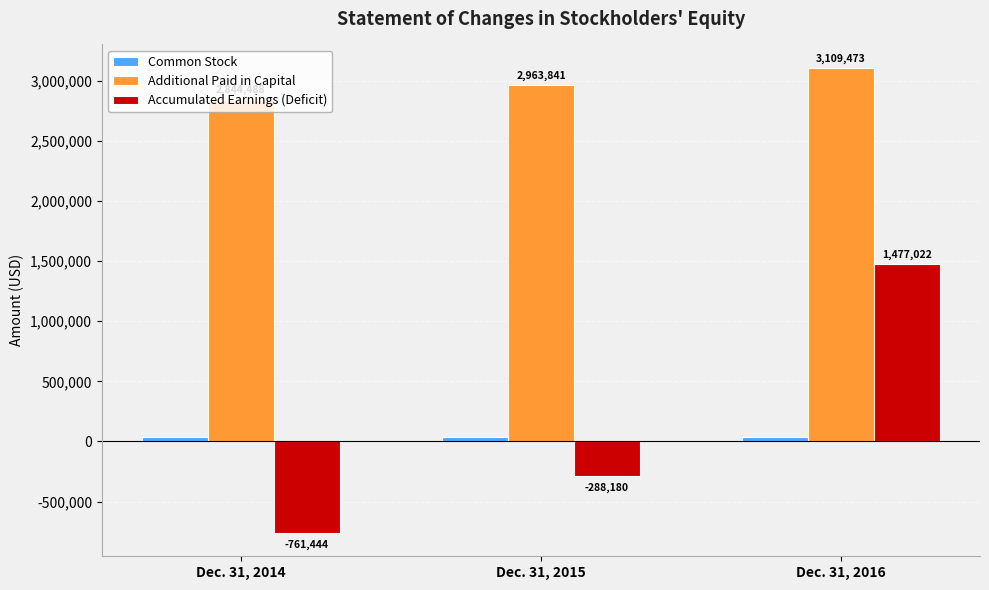

How many bars are there in each group?

3